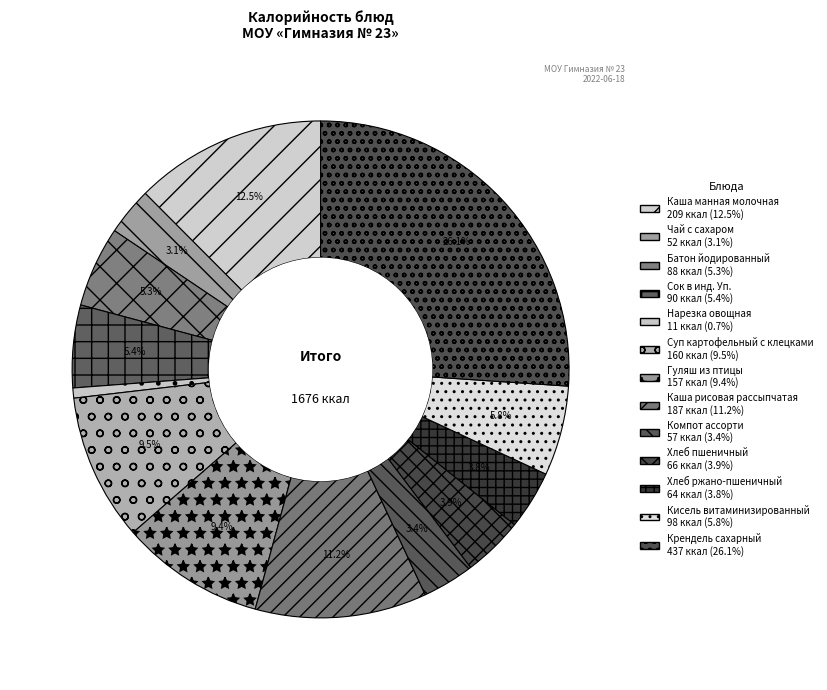

How many slices are in this pie chart?

13